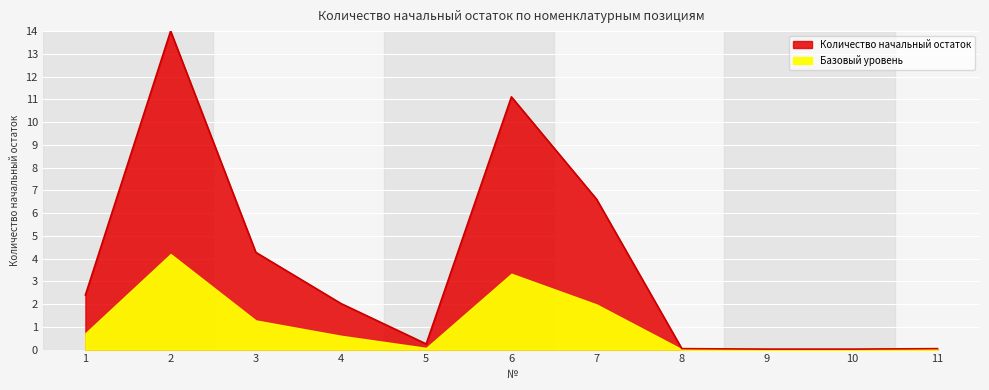

What is the value of the 1st point from the left?

2.4